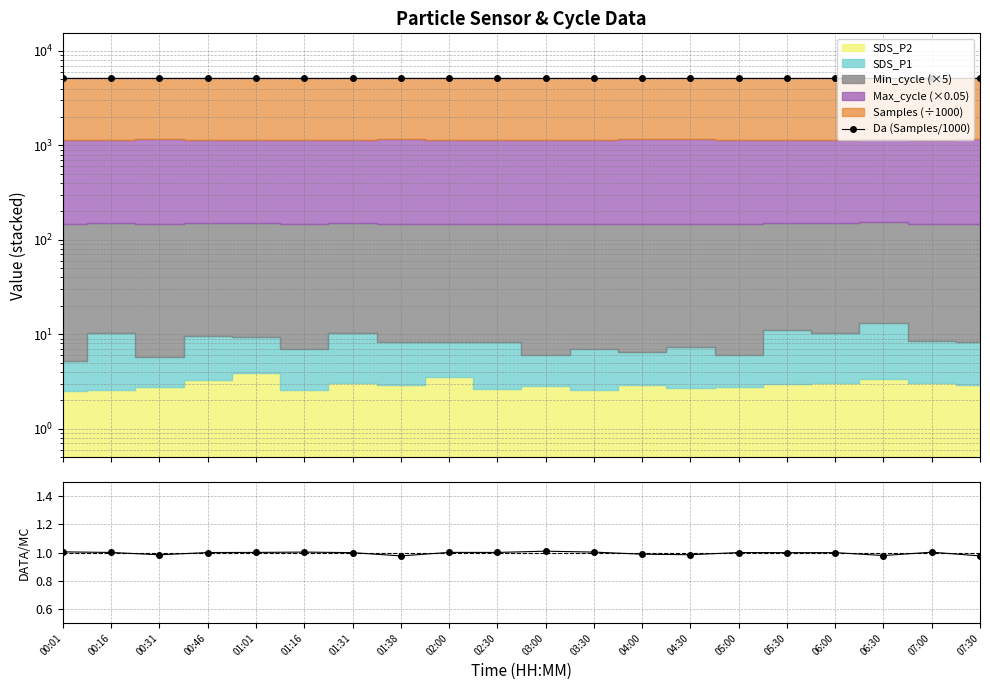

Which category has the lowest value across all series?

01:38